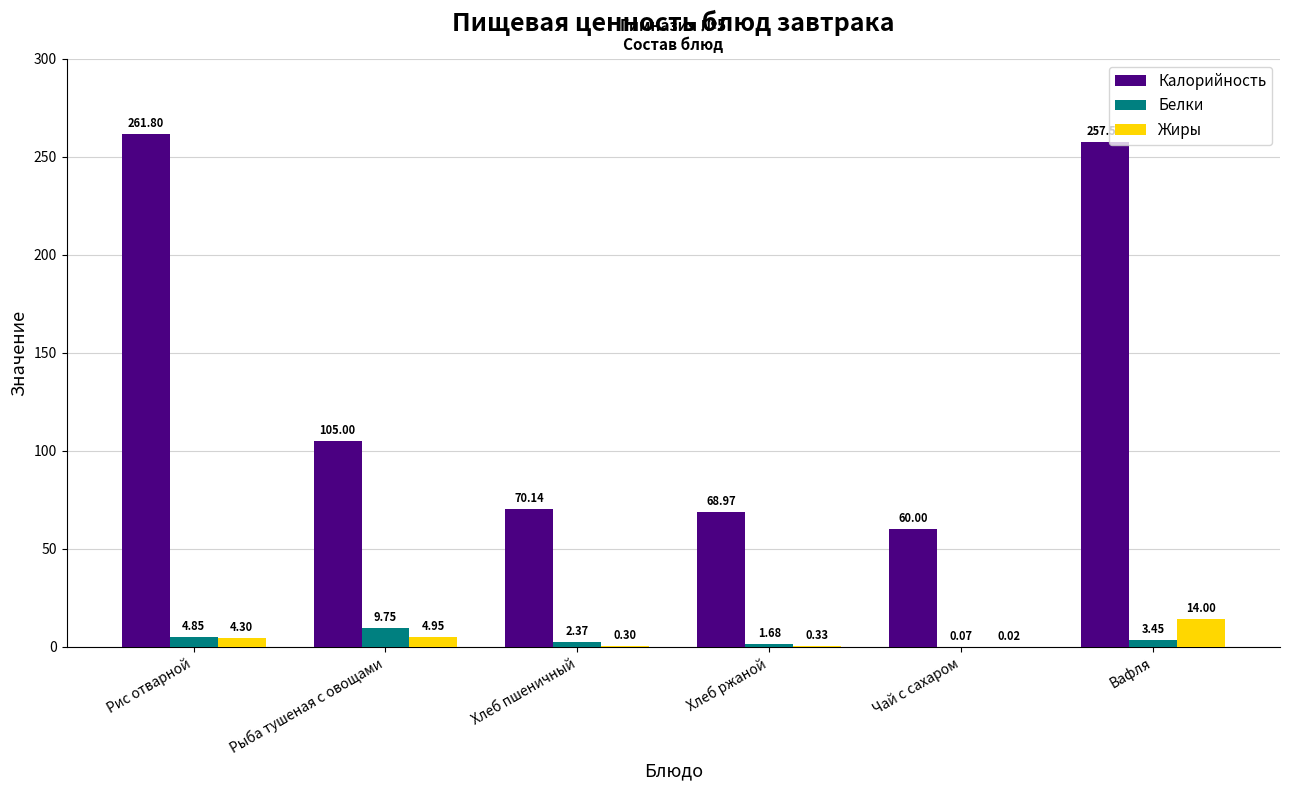

Which series changed the most between Рис отварной and Рыба тушеная с овощами?

Калорийность